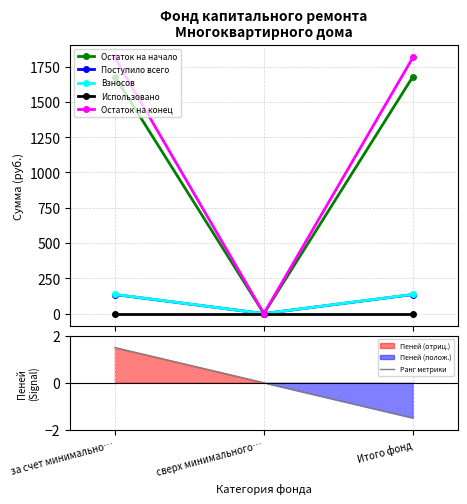

What is the value of the Поступило всего point at the 1st from the left?

134.9